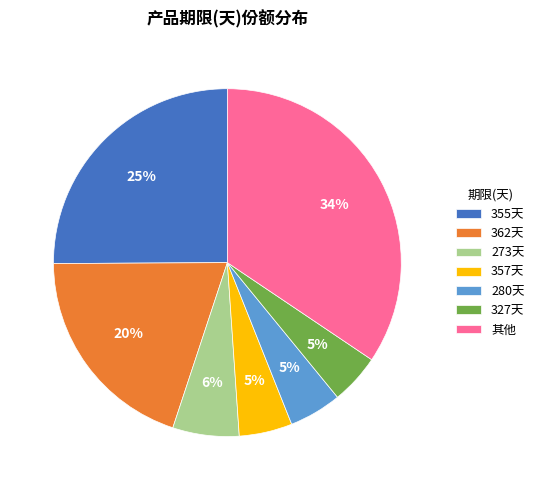

To the nearest percent, what is the average slice percentage?

14%